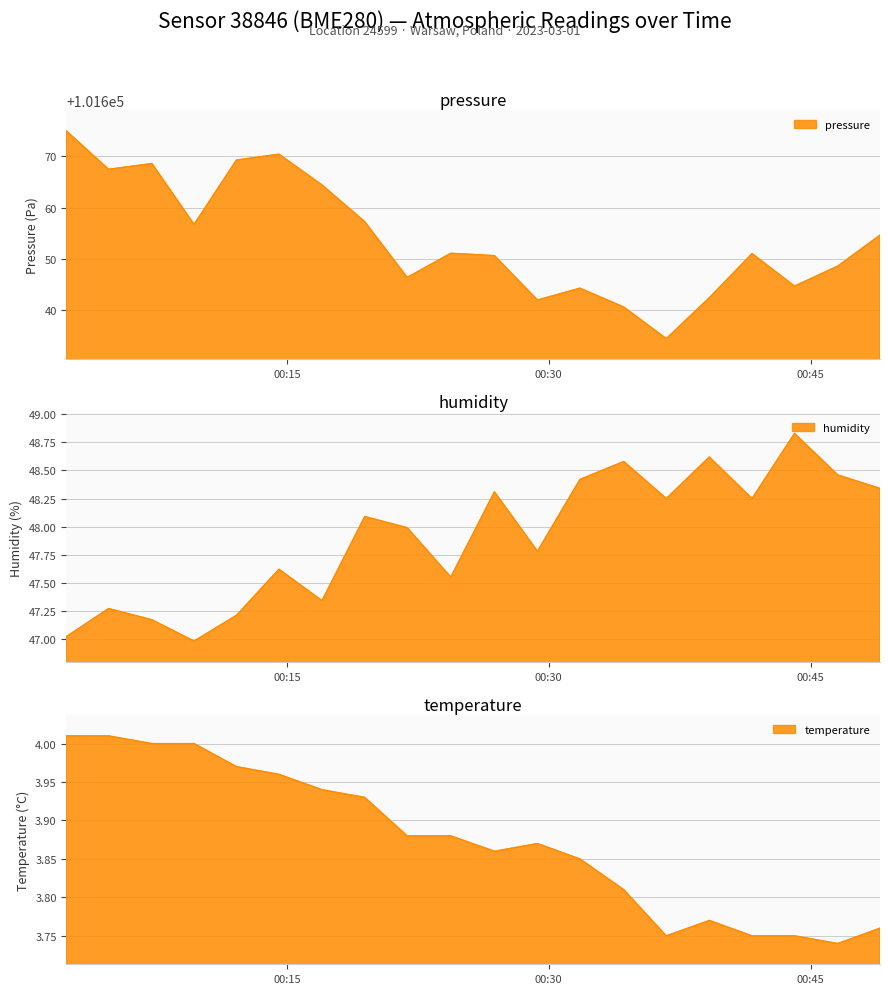

At which label is temperature closest to 3?

2023-03-01T00:46:34